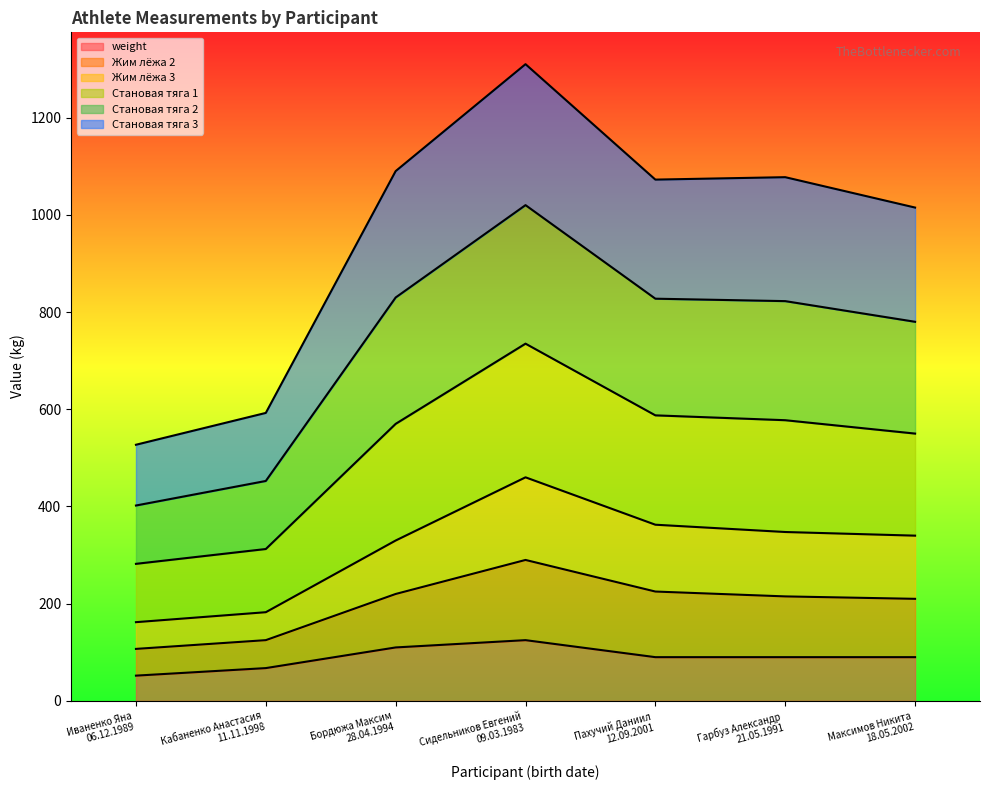

What is the label of the 5th point from the right?

Бордюжа Максим
28.04.1994